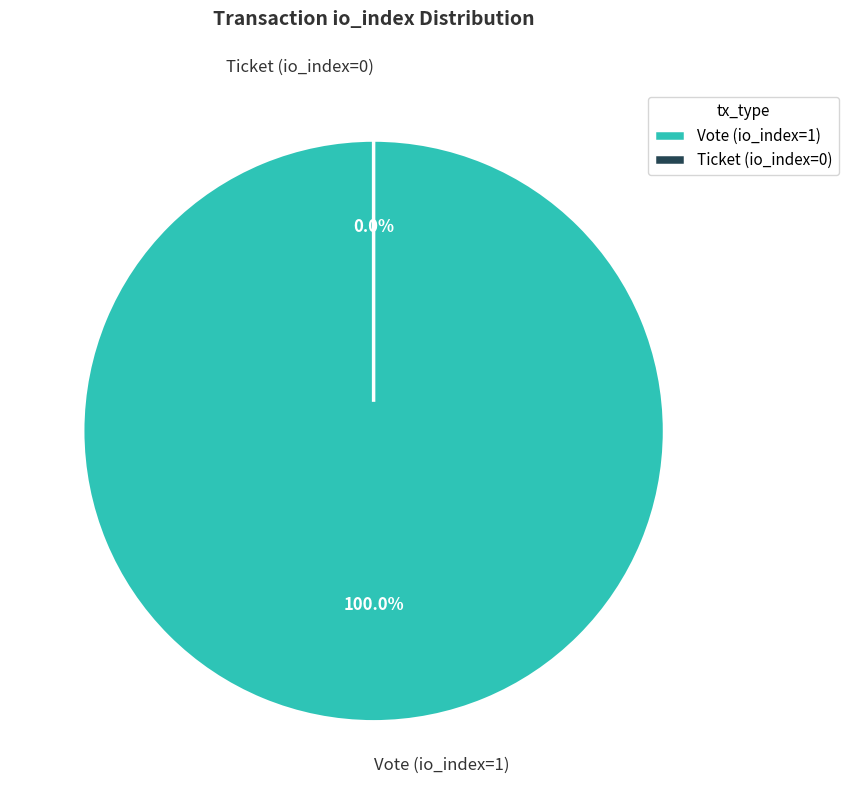

Combined, do Ticket (io_index=0) and Vote (io_index=1) account for over 50%?

Yes